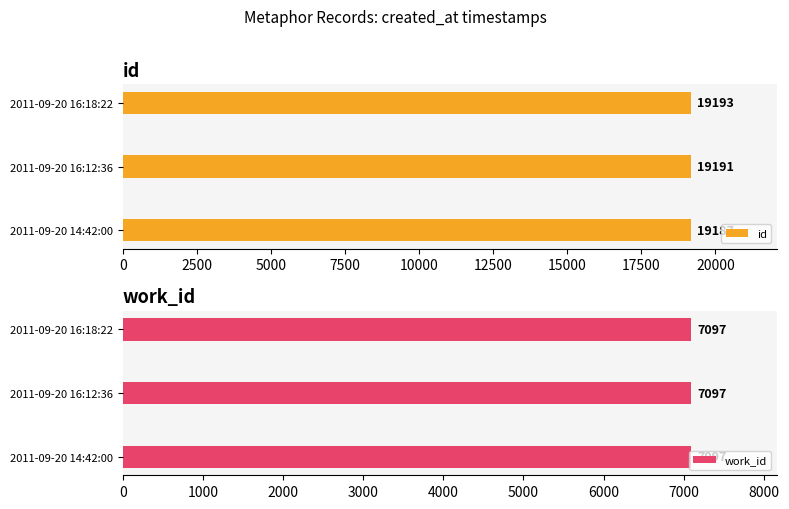

Rank the series by their maximum value, from lowest to highest.

work_id, id